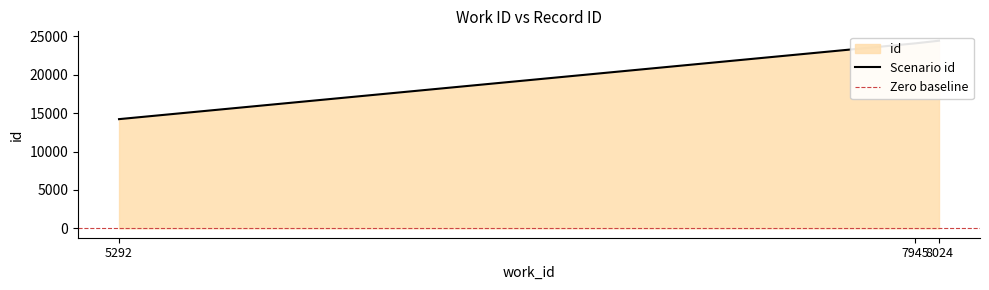

What is the smallest value displayed?

14218